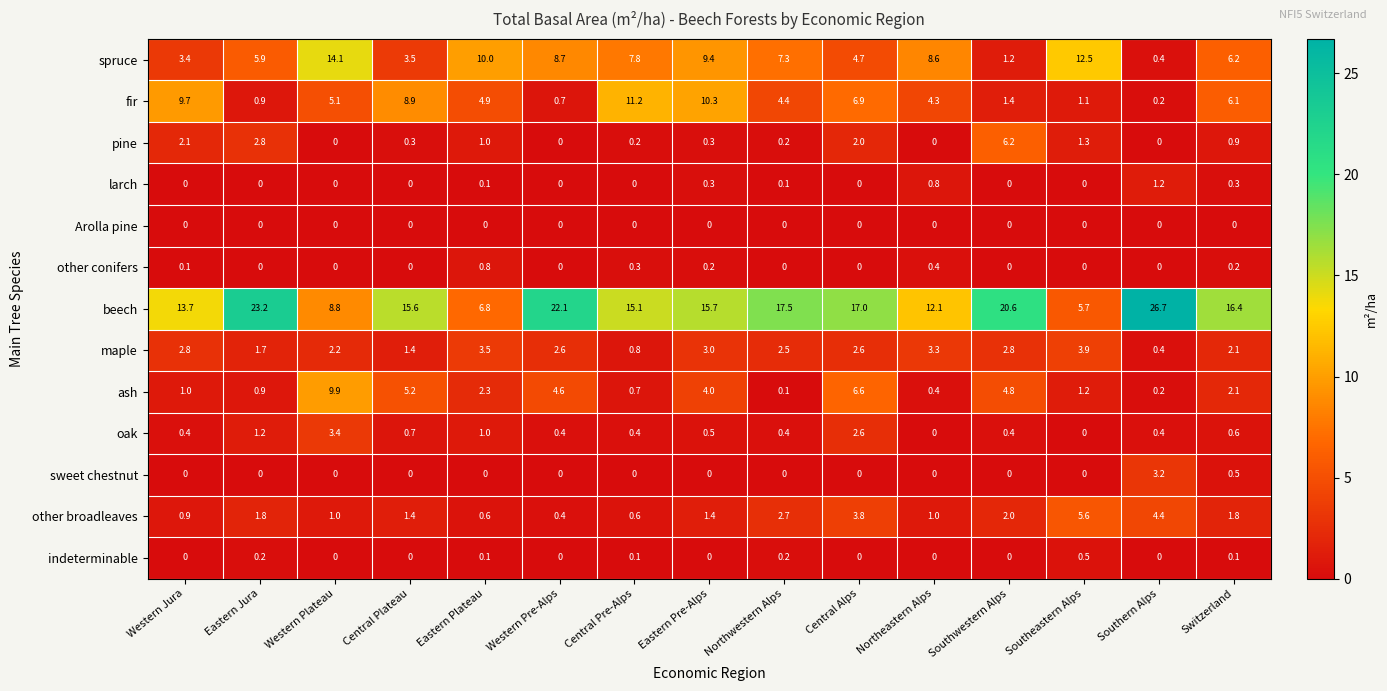

The value of maple at Eastern Plateau is 1.0. True or false?

False